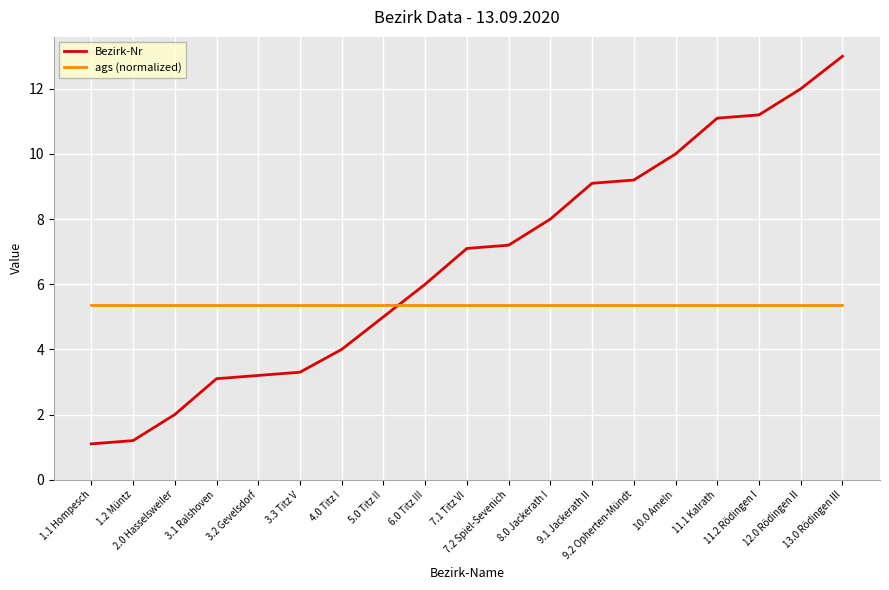

How many categories are shown in the chart?

19